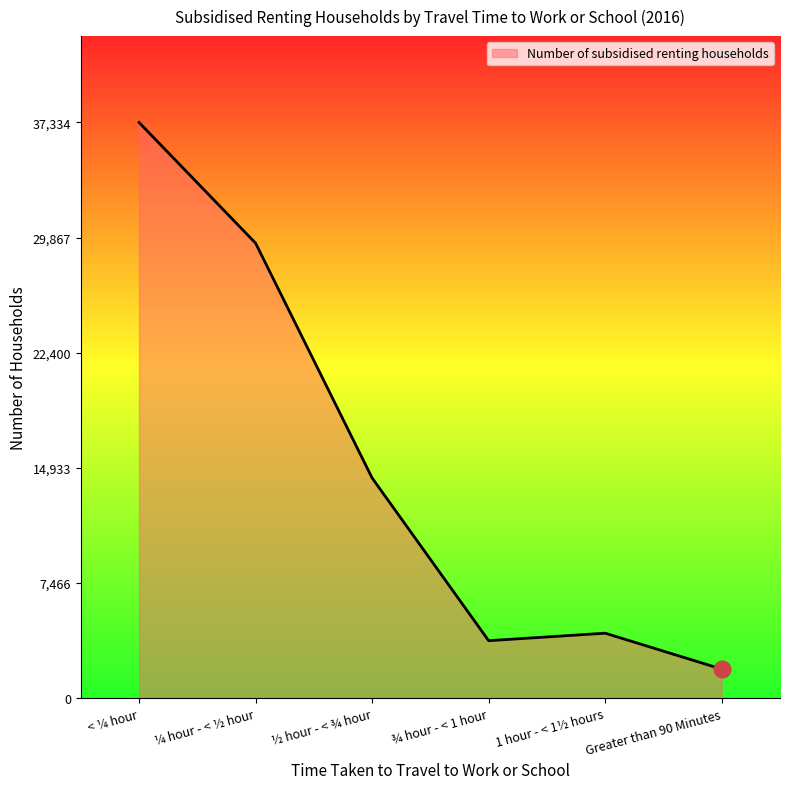

What is the greatest value displayed?

37334